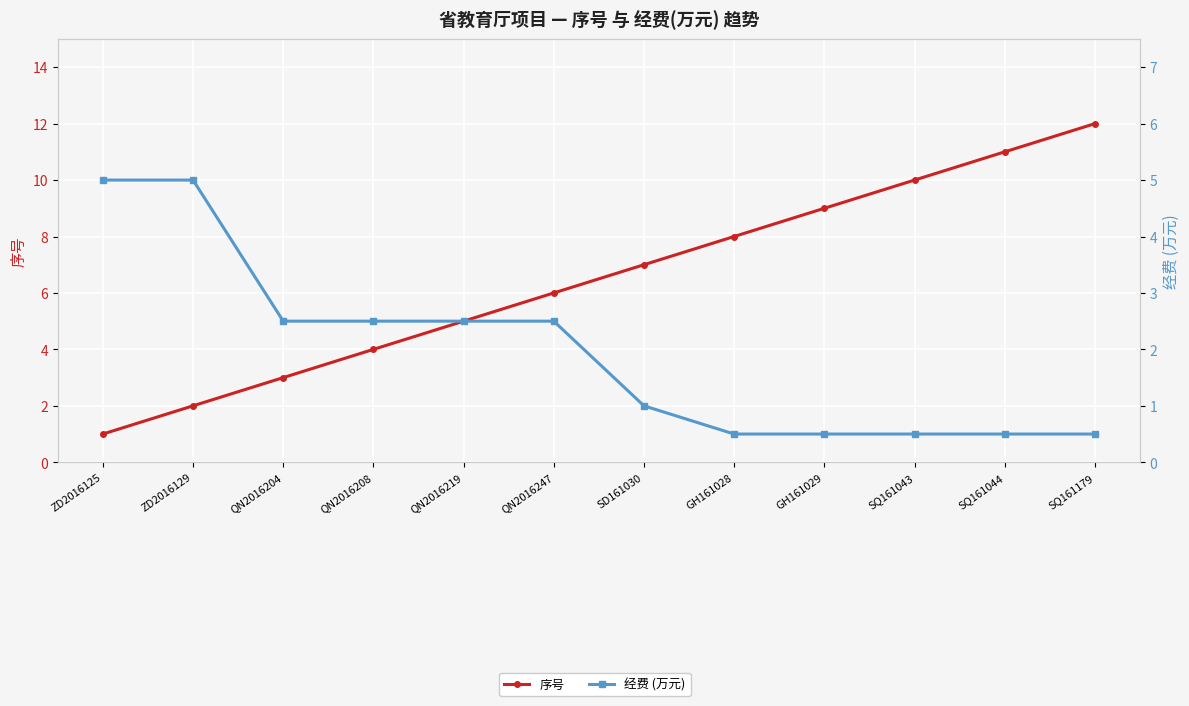

What is the spread (max minus min) of values at QN2016219?

2.5